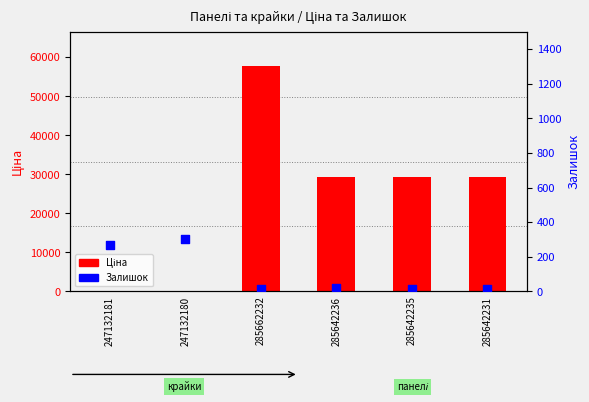

What is the change in value from 285662232 to 285642231?

-3